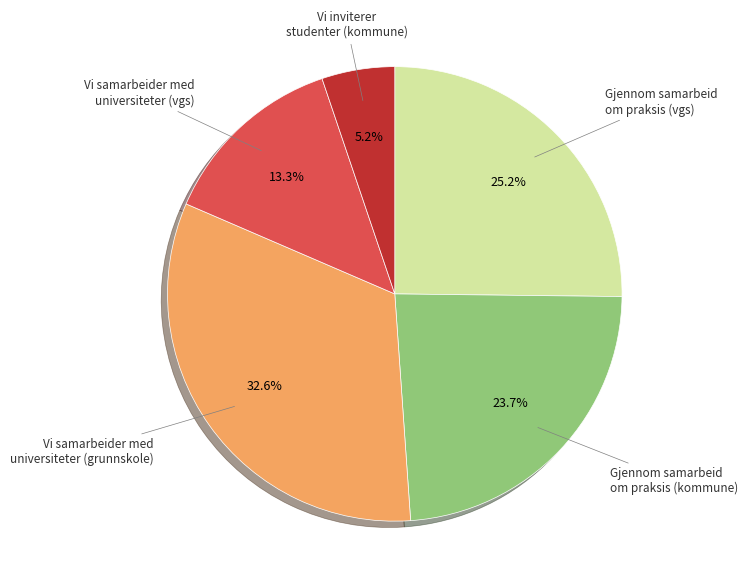

Is the sum of Gjennom samarbeid om praksis (kommune) and Gjennom samarbeid om praksis (vgs) greater than half?

No